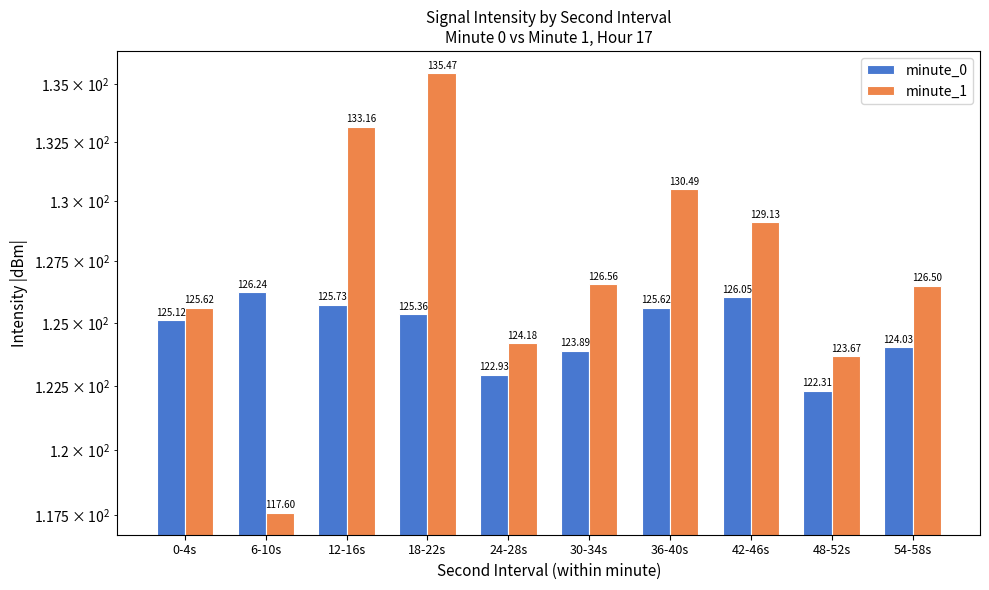

How many values in the minute_1 series exceed 126?

6